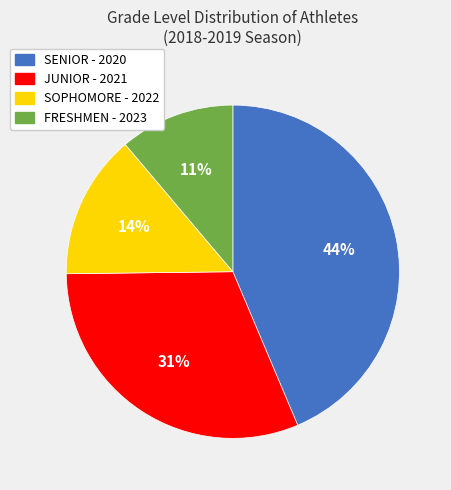

Count the number of slices in the pie.

4